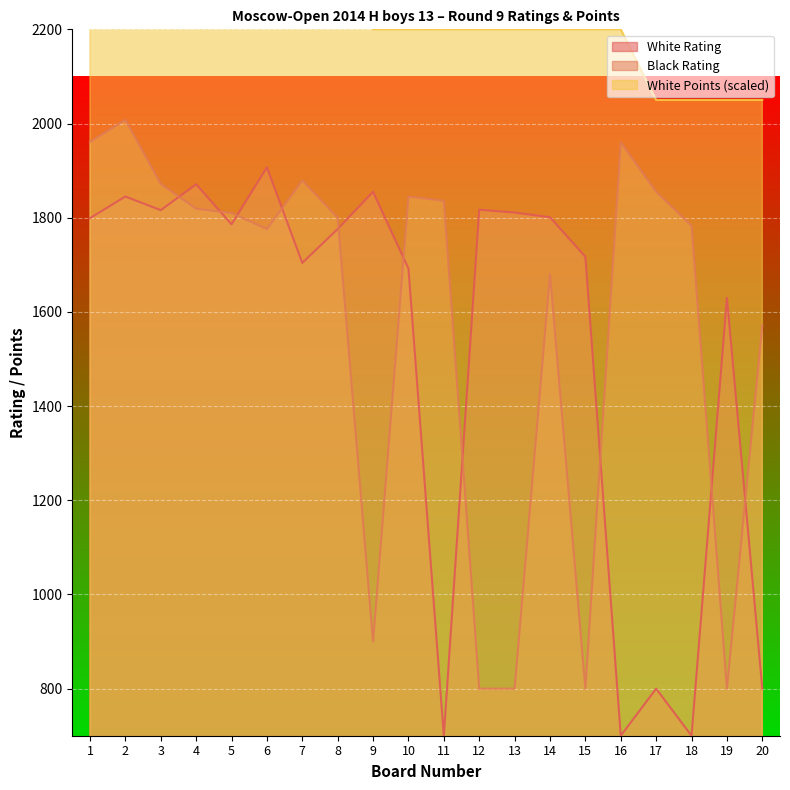

What is the difference between the highest and lowest values at 7?

646